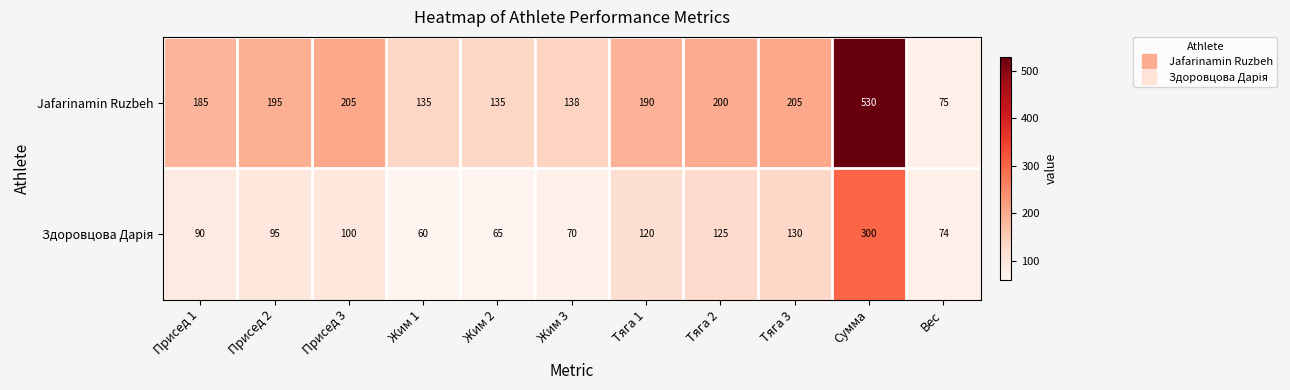

What is the difference between the maximum and minimum values in the Jafarinamin Ruzbeh series?

455